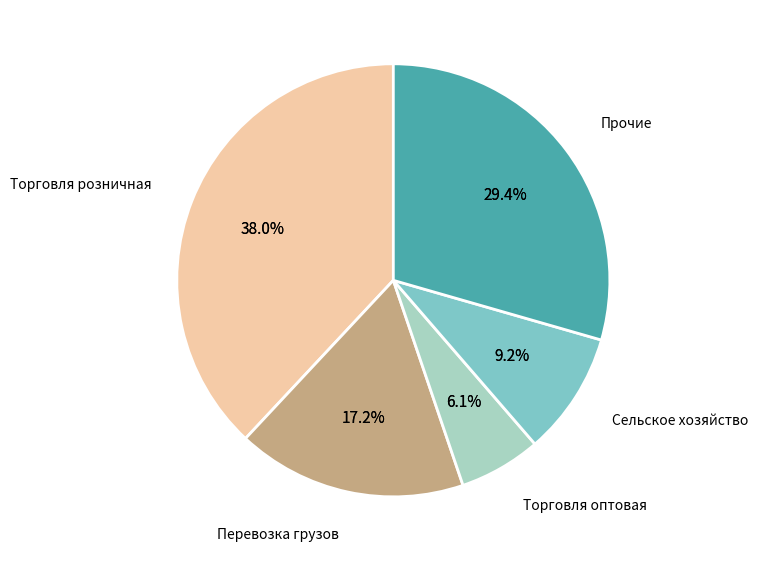

Which category accounts for the majority?

Индивидуальный предприниматель